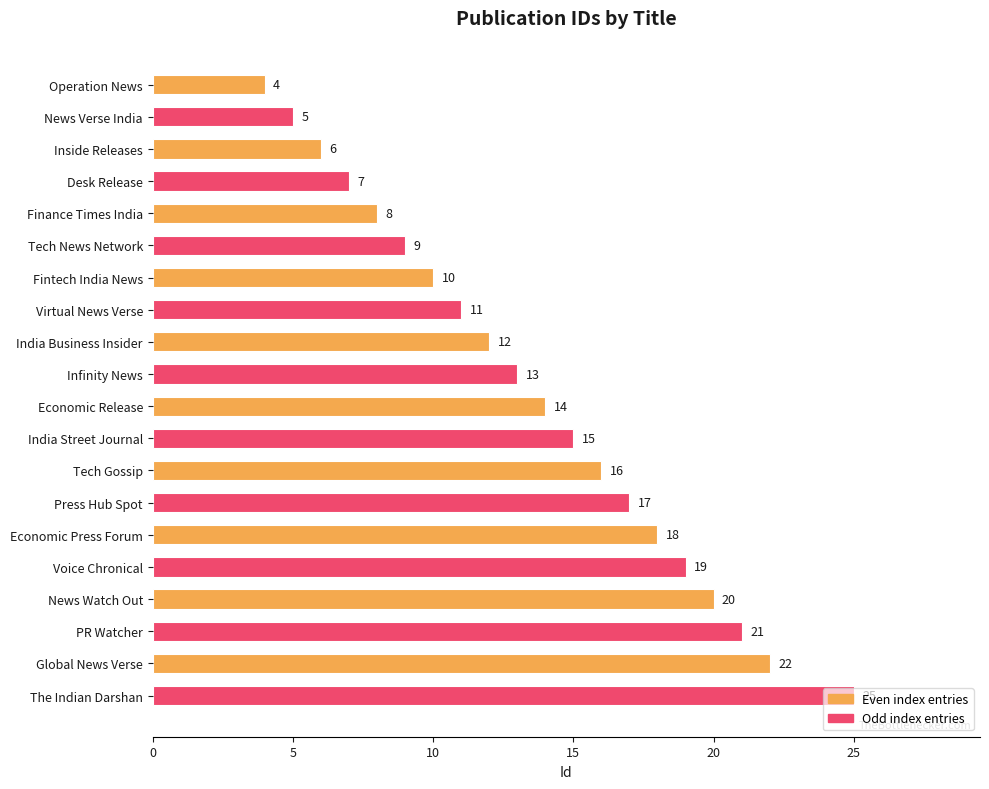

Is it true that the value at PR Watcher is 21?

True